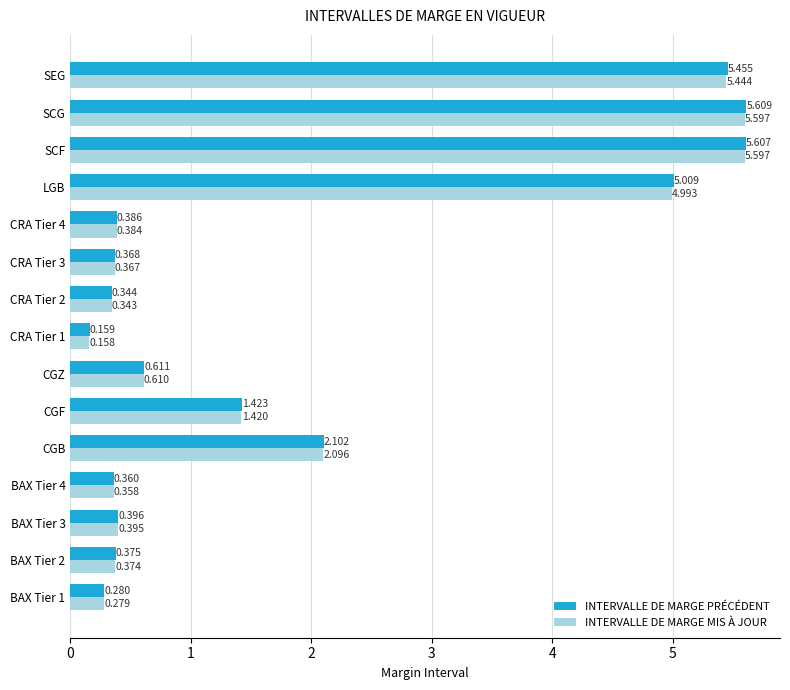

List the series in order of their peak value, highest first.

INTERVALLE DE MARGE PRÉCÉDENT, INTERVALLE DE MARGE MIS À JOUR